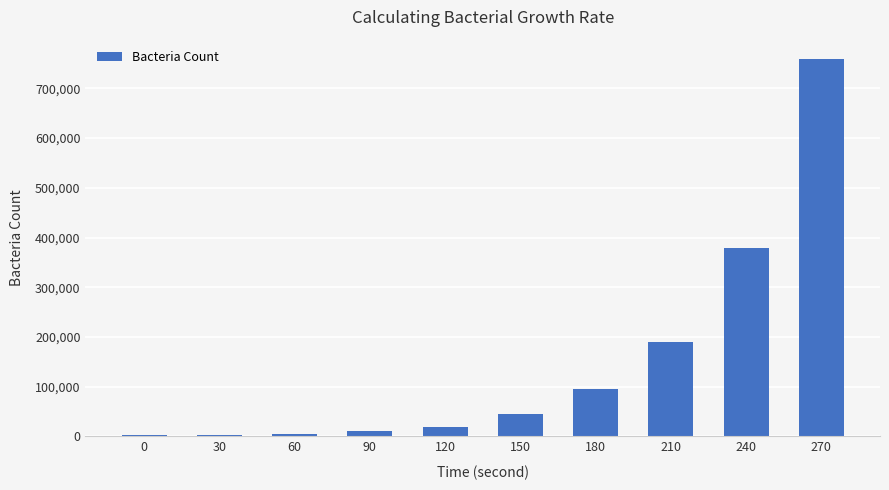

How many data points does each series have?

10